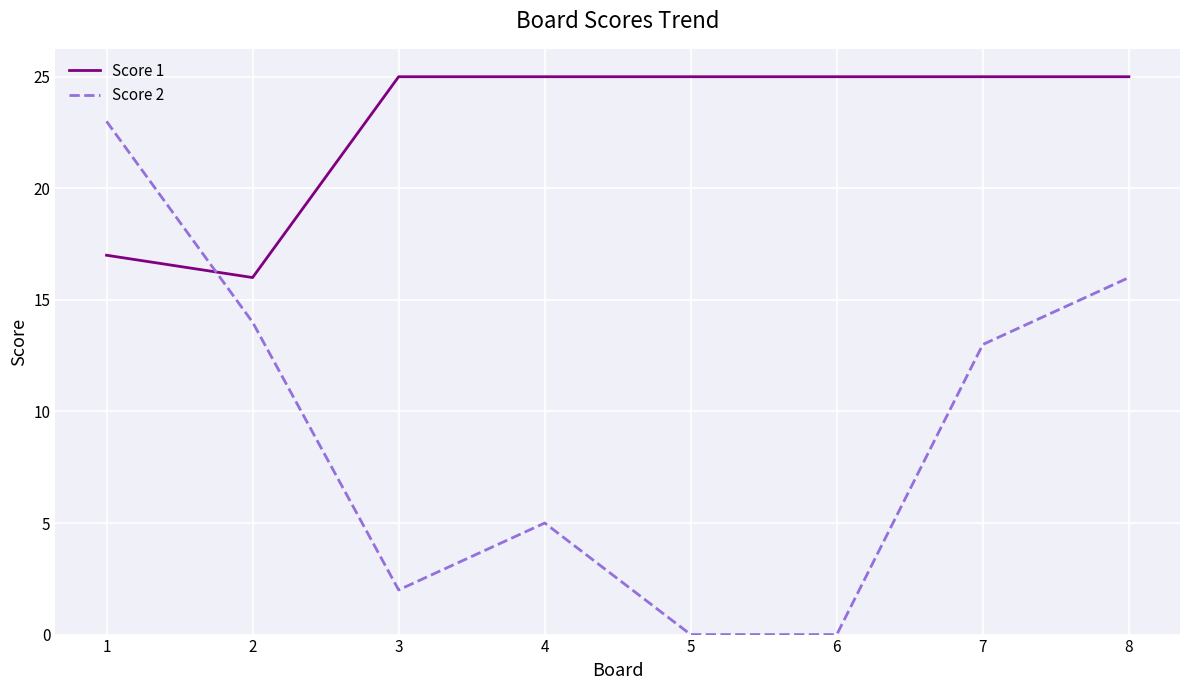

Reading right to left, what are all the values shown in this chart?

Score 1: 25	25	25	25	25	25	16	17
Score 2: 16	13	0	0	5	2	14	23